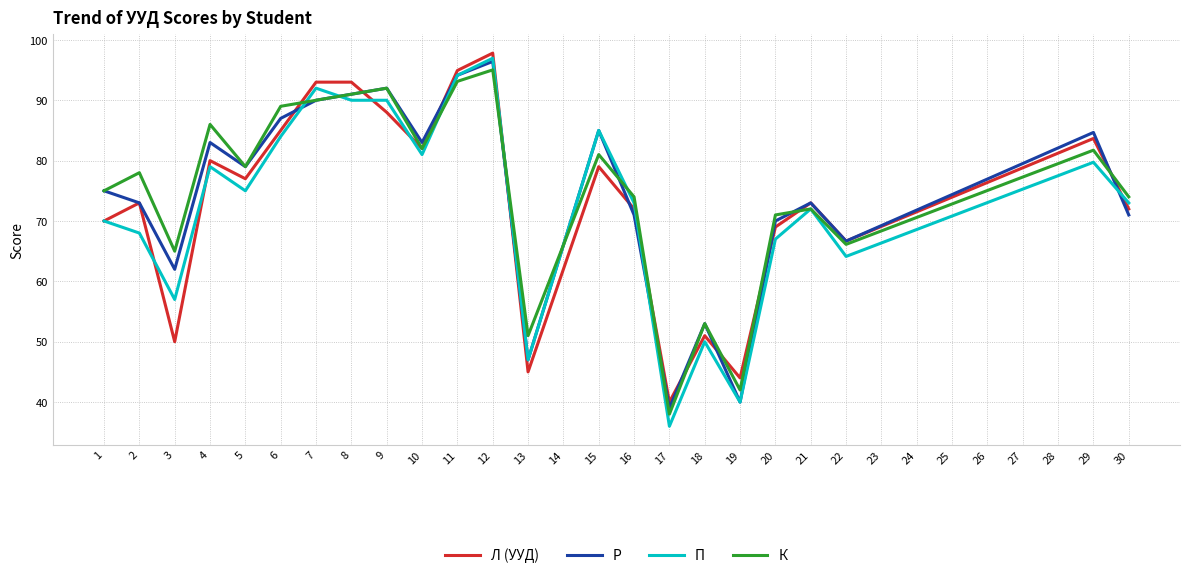

What is the highest value of the Р series?

96.4